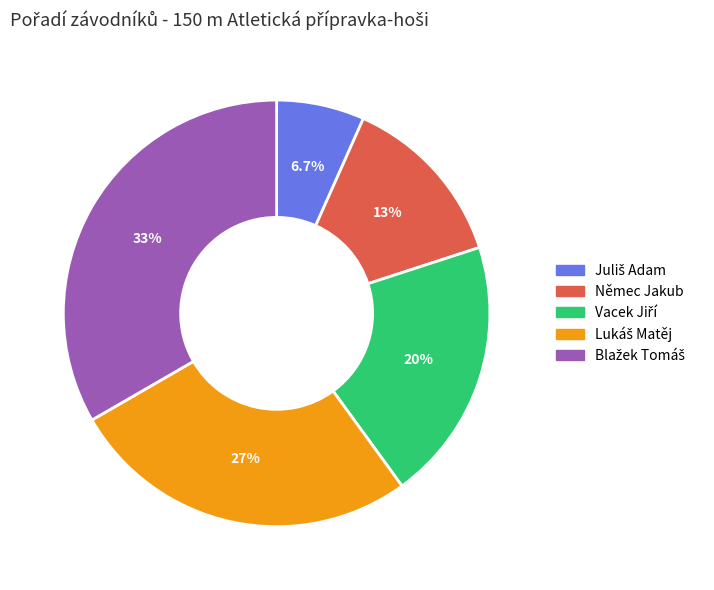

True or false: Němec Jakub accounts for 26% of the total.

False